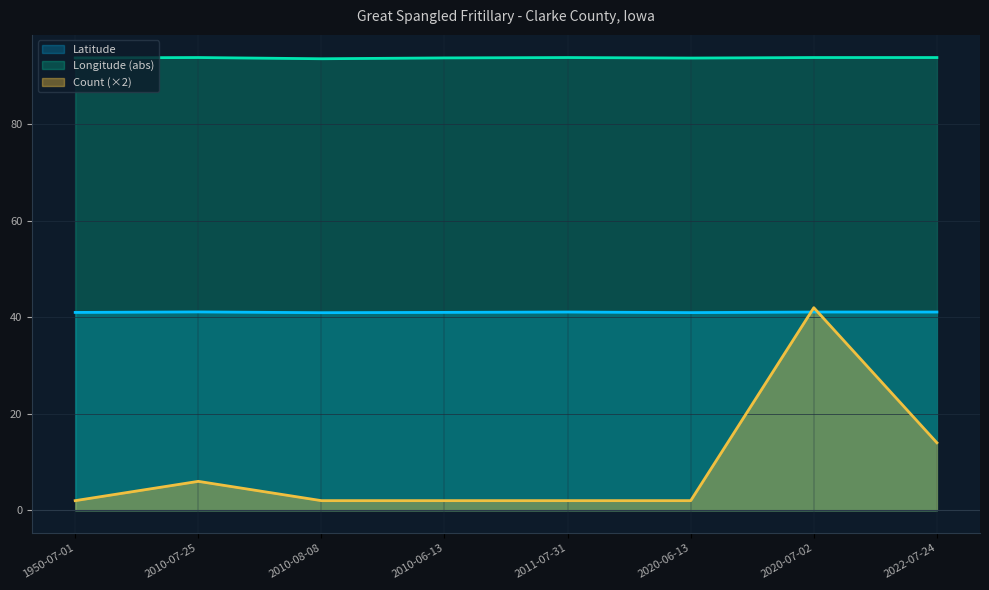

The Longitude series shows 63.6 at 2020-06-13. True or false?

False